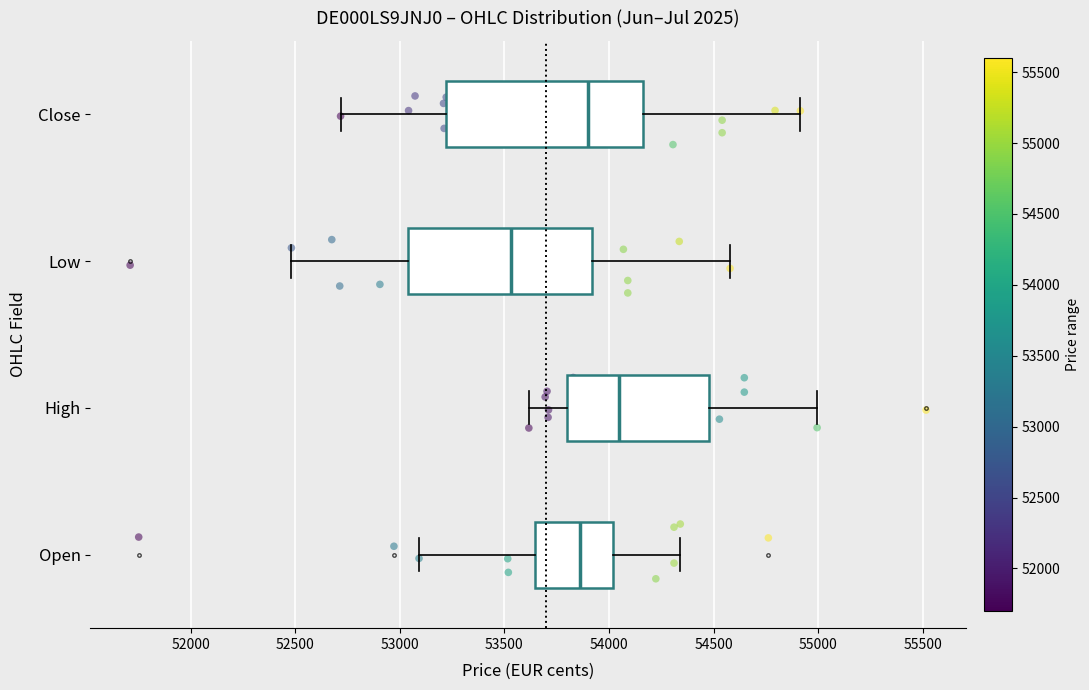

Where is the left edge of the box for High on the x-axis? The values are not printed on the chart, so give them approximately, as read against the axis.

53800